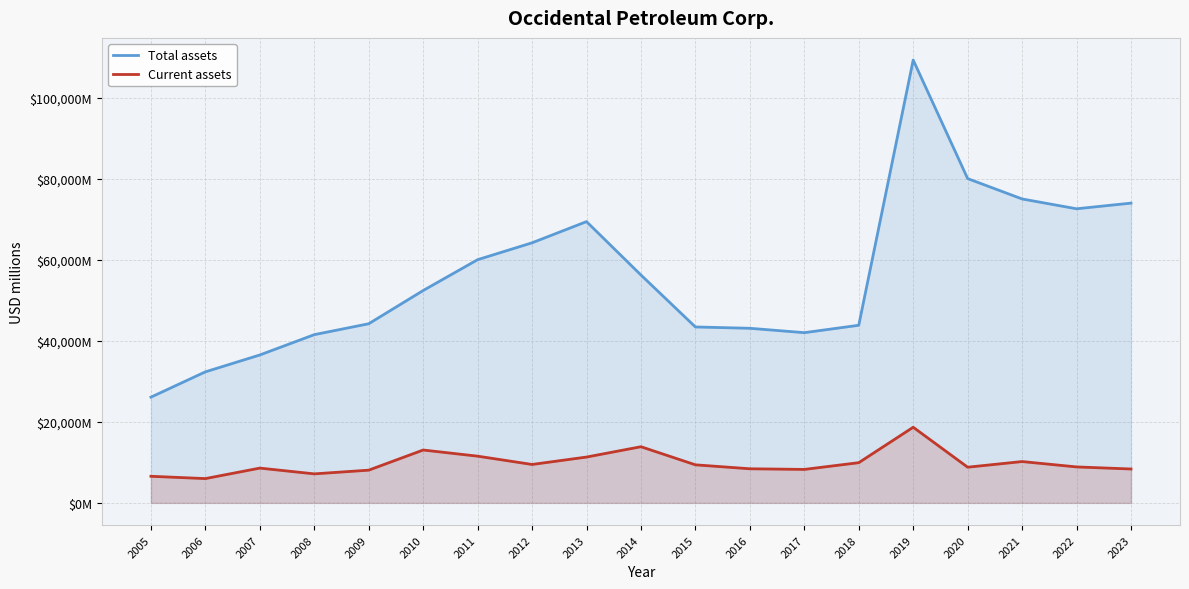

At which label does Current assets reach its peak?

2019